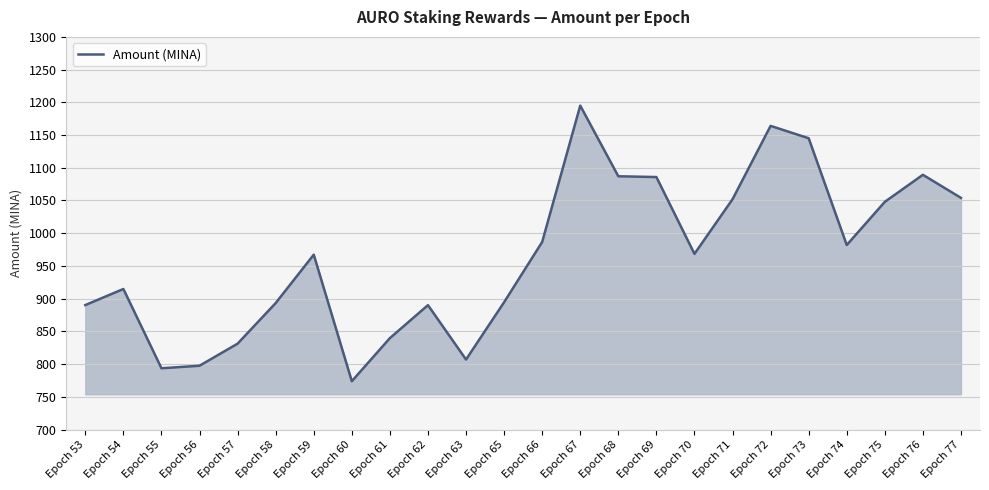

What is the smallest value displayed?

773.8